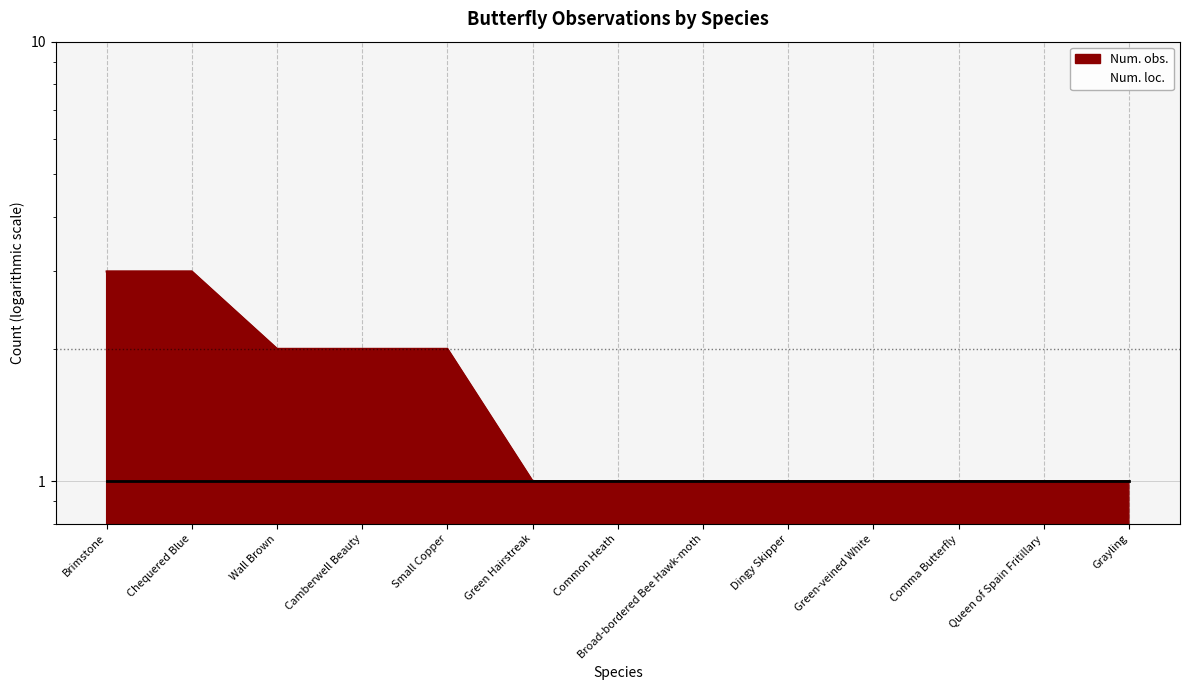

The value at Camberwell Beauty is 3. True or false?

False